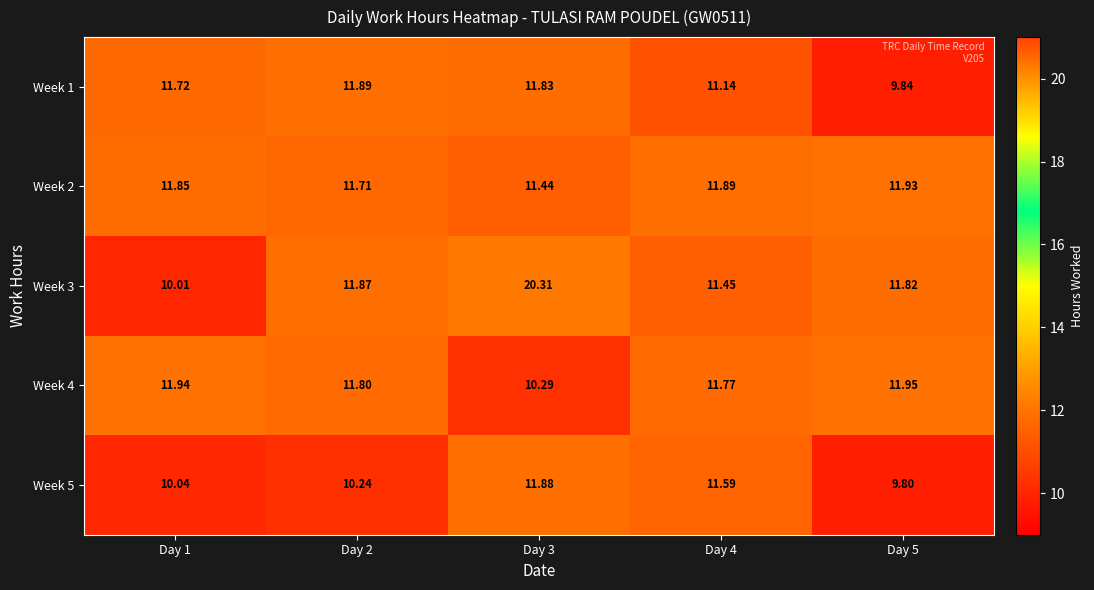

Is the value of Week 4 at Day 5 greater than the value of Week 5 at Day 1?

Yes